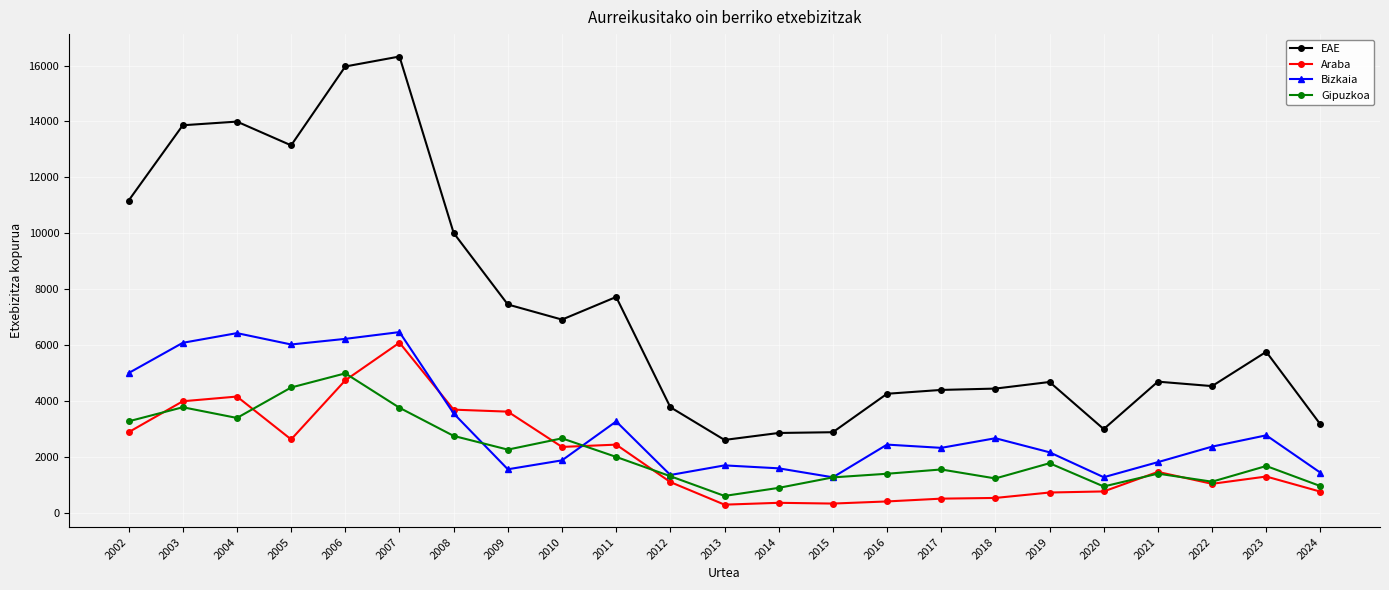

How many lines are shown in the chart?

4